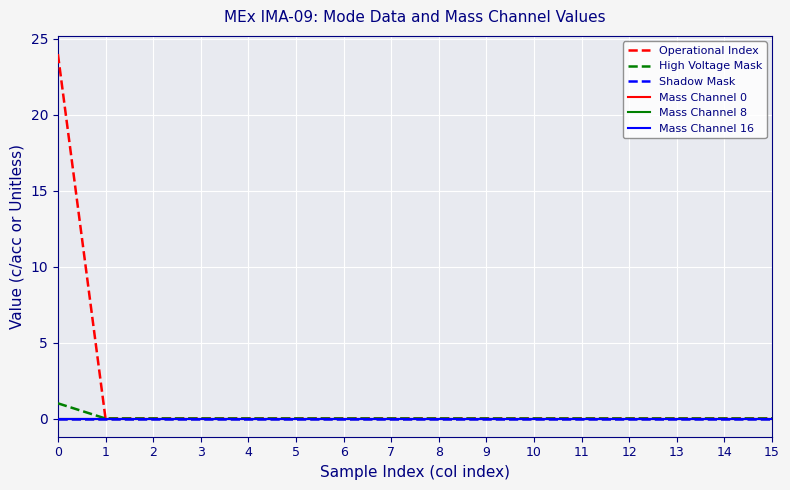

Is this an area chart (filled region under the line)?

No